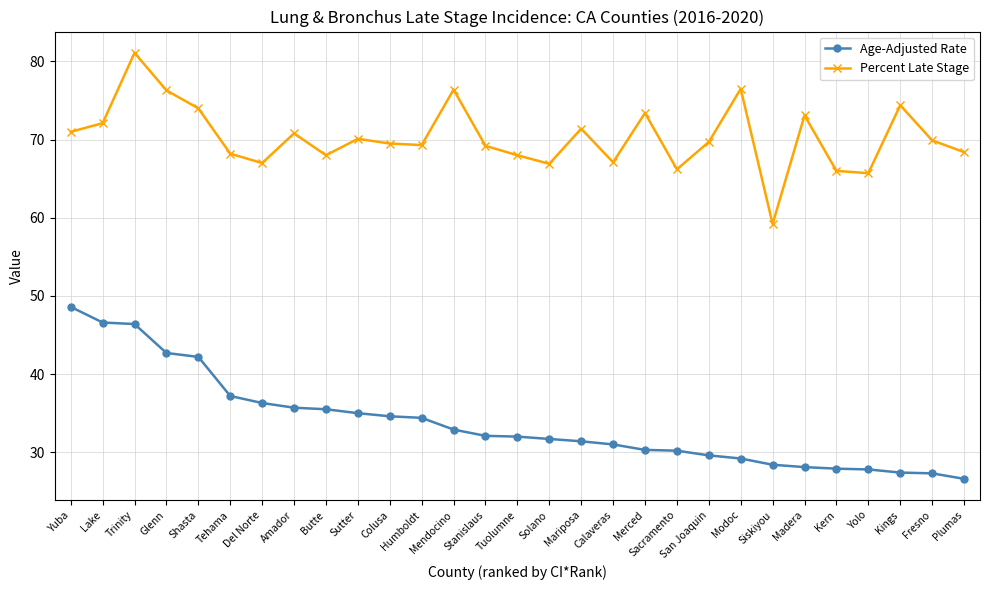

True or false: Percent Late Stage and Age-Adjusted Rate cross at least once.

False